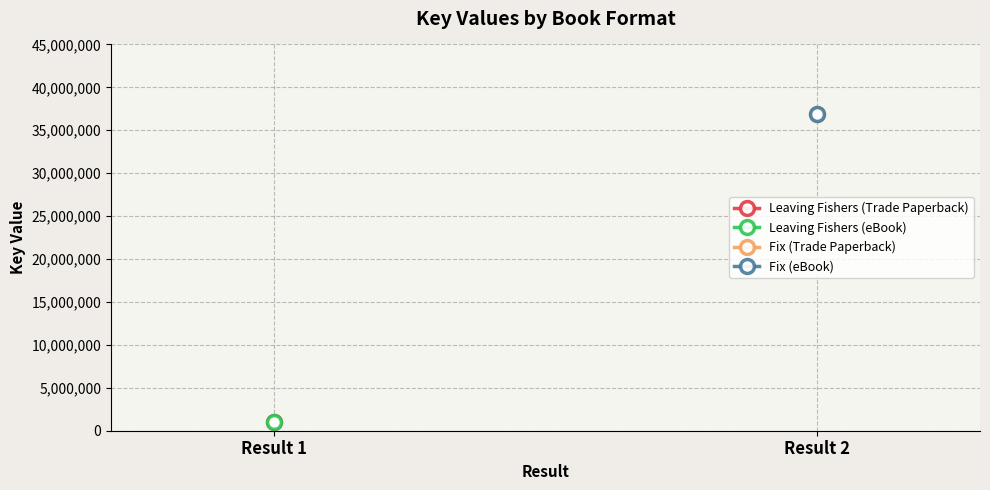

What are all the series names shown in the legend?

Leaving Fishers (Trade Paperback), Leaving Fishers (eBook), Fix (Trade Paperback), Fix (eBook)